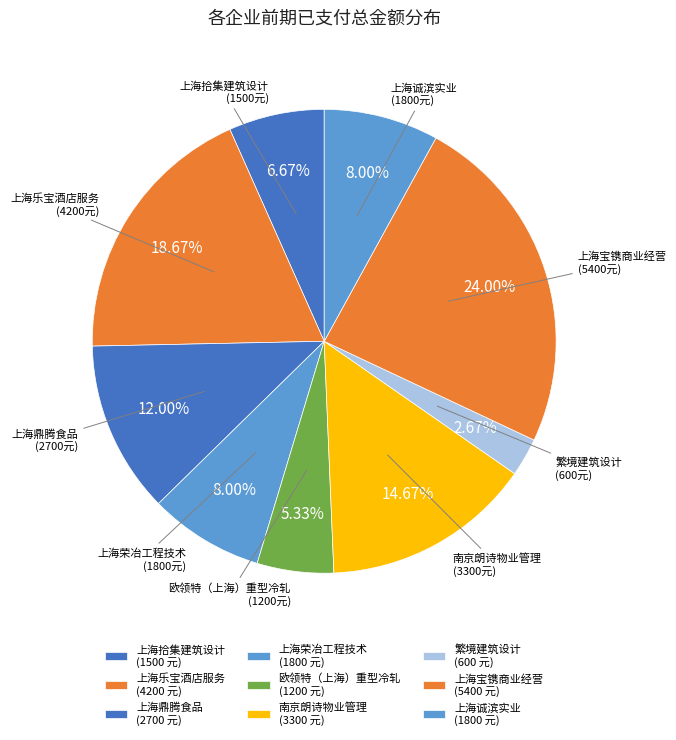

What is the largest slice in the pie chart?

上海宝镌商业经营